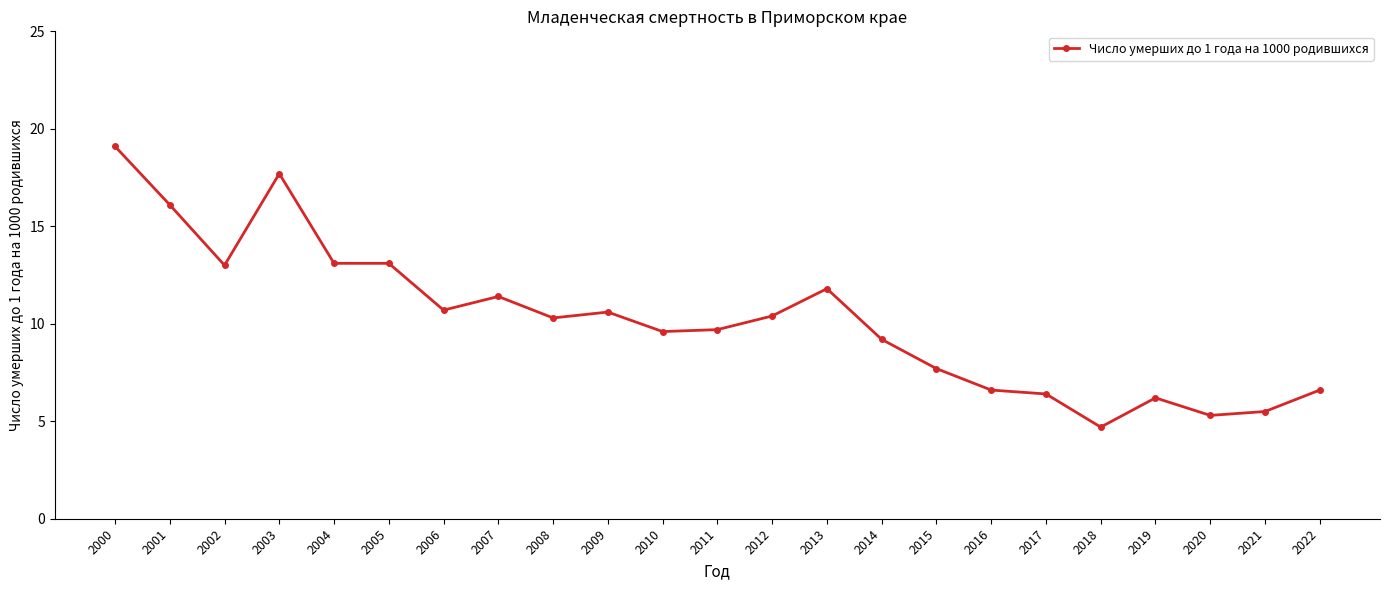

True or false: there are more than 2 points higher than both neighbors.

True